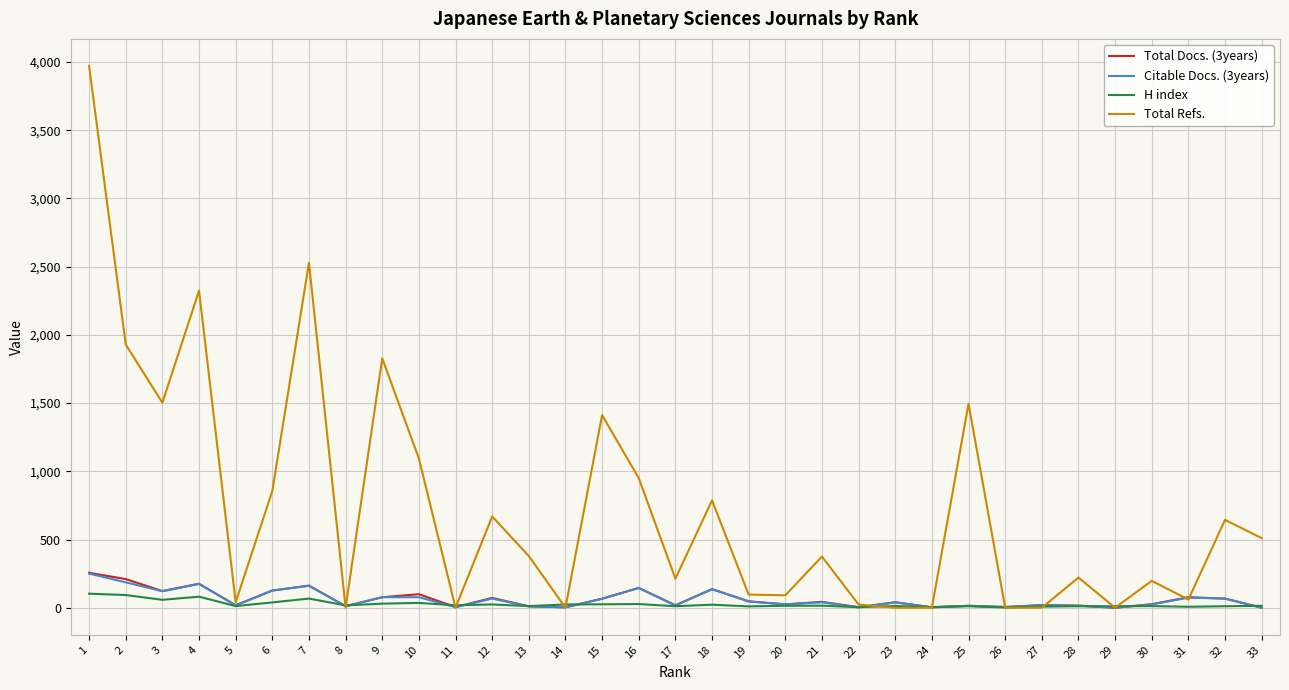

Is the value of Total Docs. (3years) at 3 greater than the value of H index at 25?

Yes